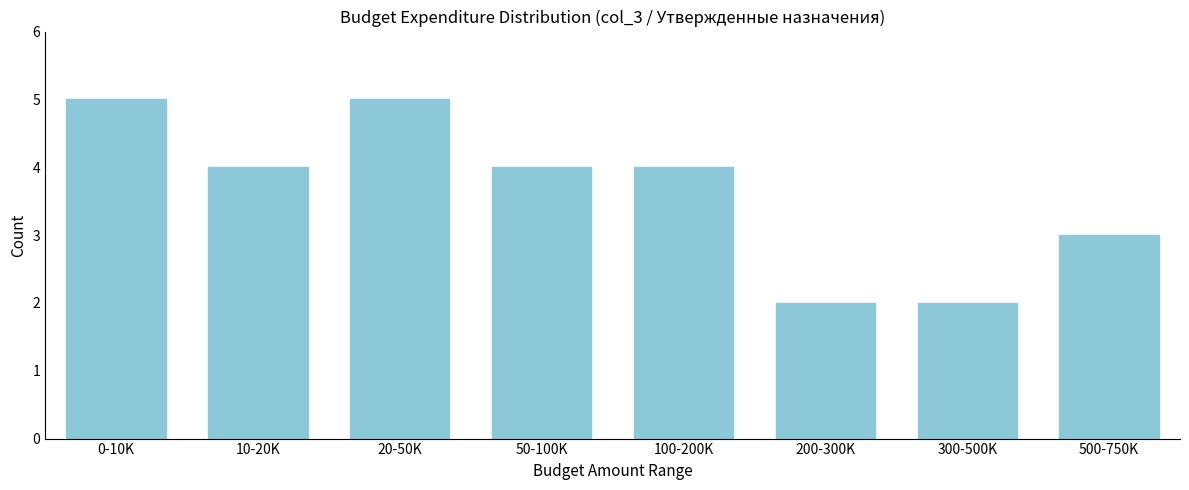

Reading left to right, what are all the values shown in this chart?

5	4	5	4	4	2	2	3